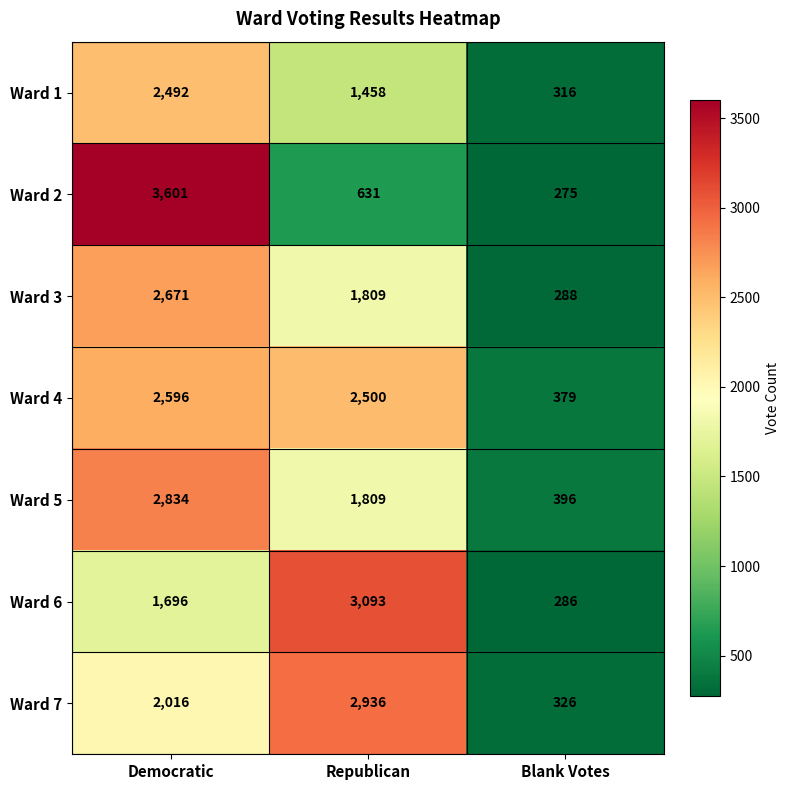

Count the Ward 1 values in the range 316 to 2492.

3